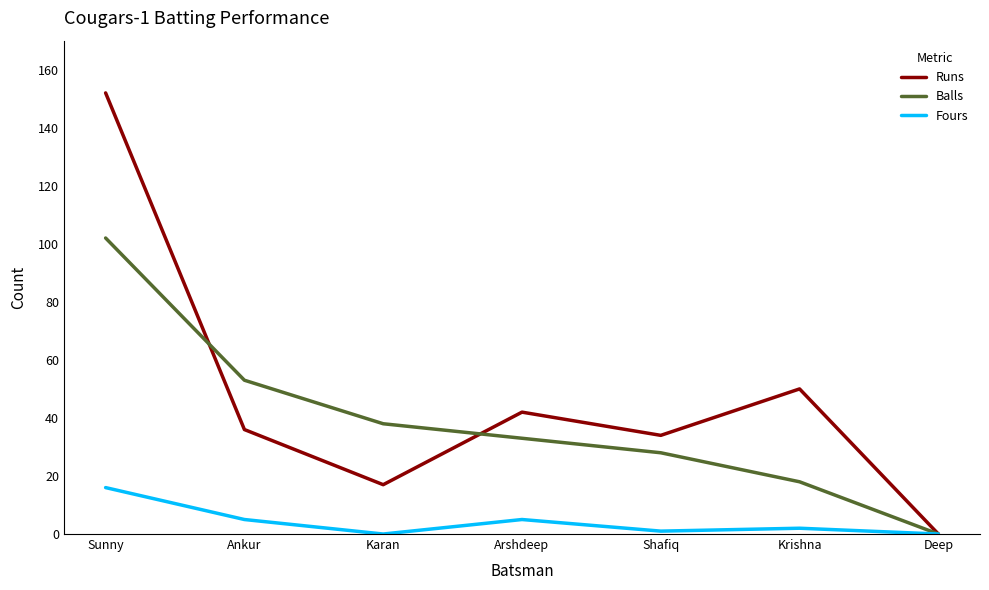

At which label does Balls reach its minimum?

Deep